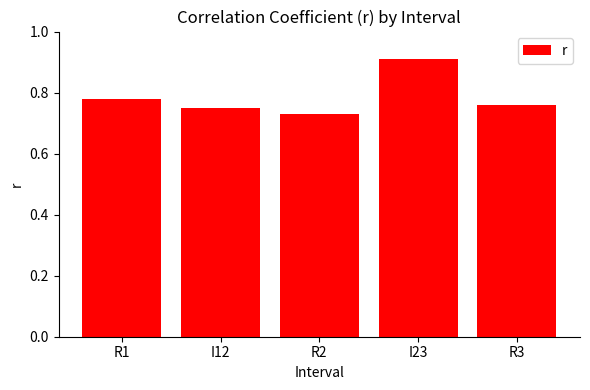

What is the label of the 5th bar from the left?

R3